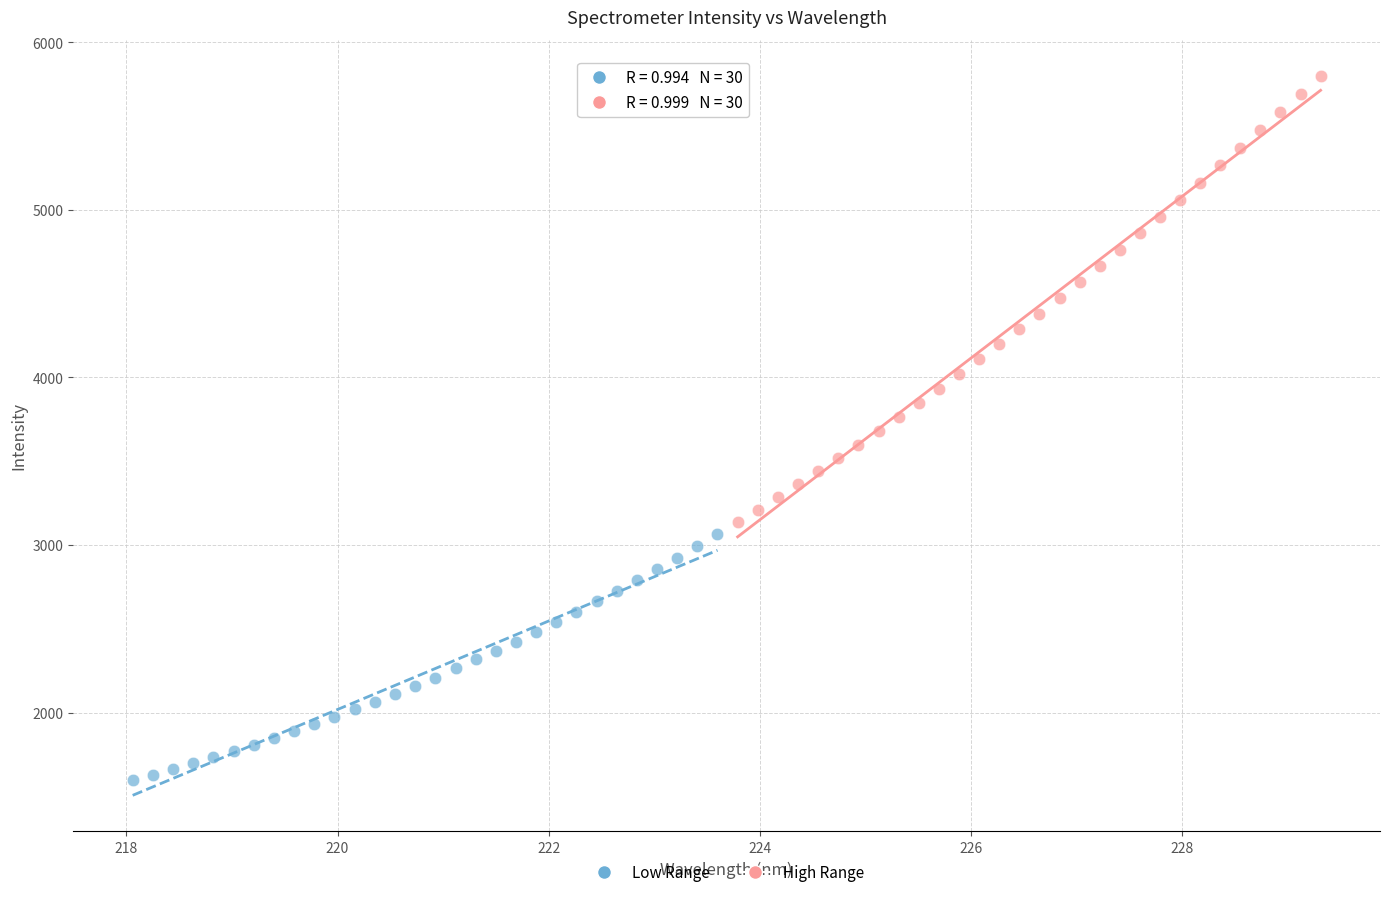

Which series contains the highest Y value?

High Range